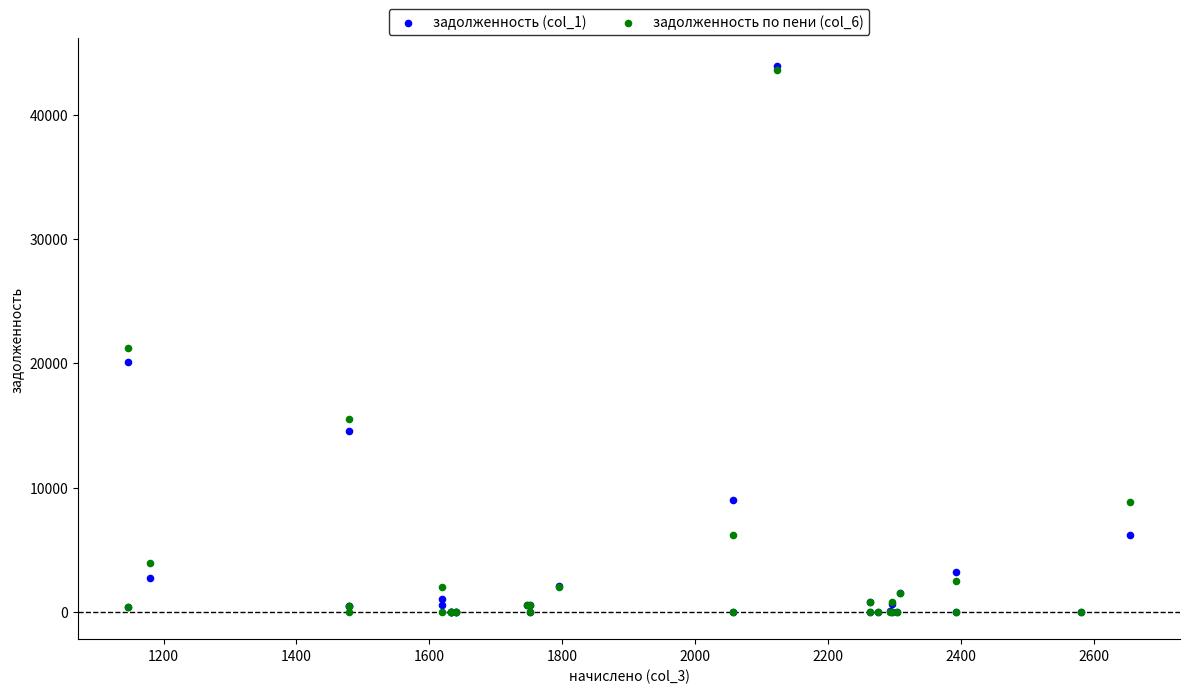

What are all the series names shown in the legend?

задолженность (col_1), задолженность по пени (col_6)